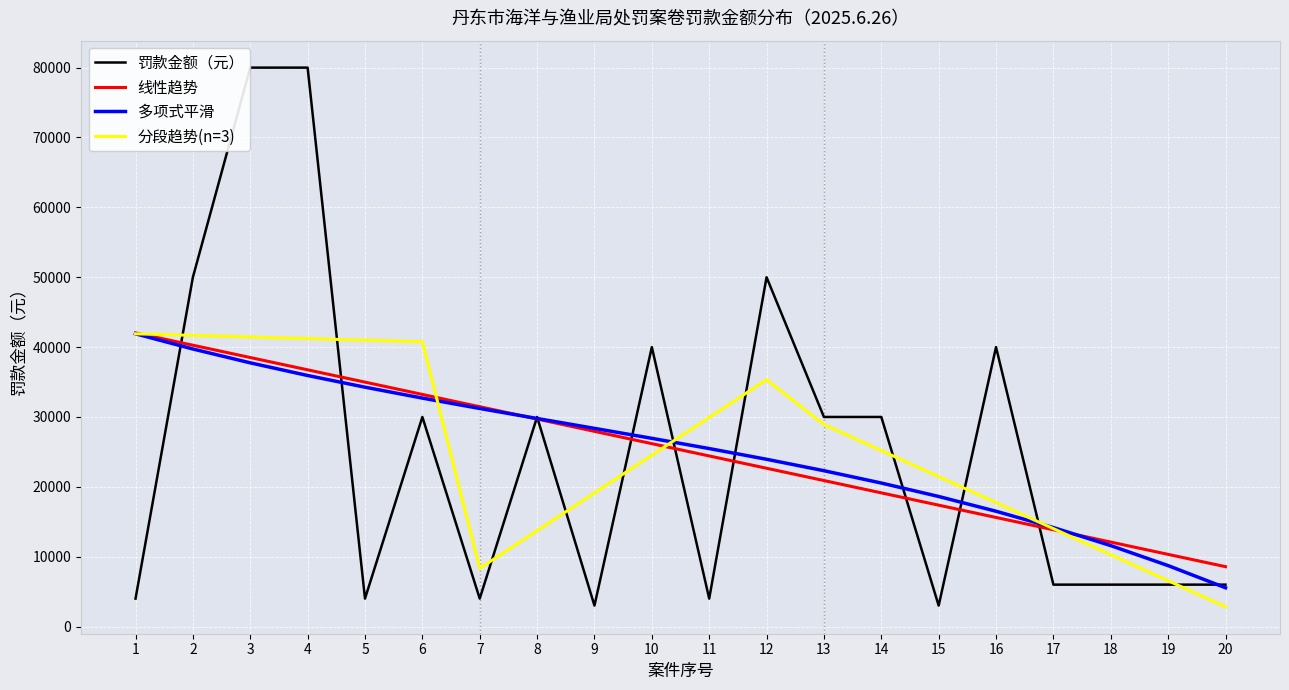

Which series has the largest range (max minus min)?

罚款金额（元）